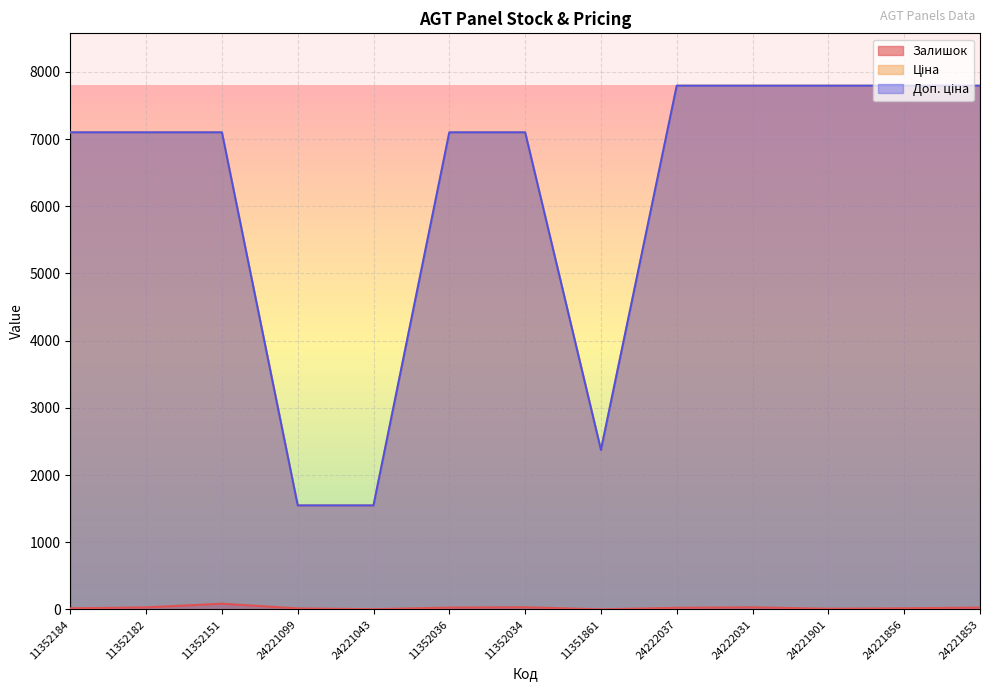

How many interior local valleys does the Ціна series have?

1